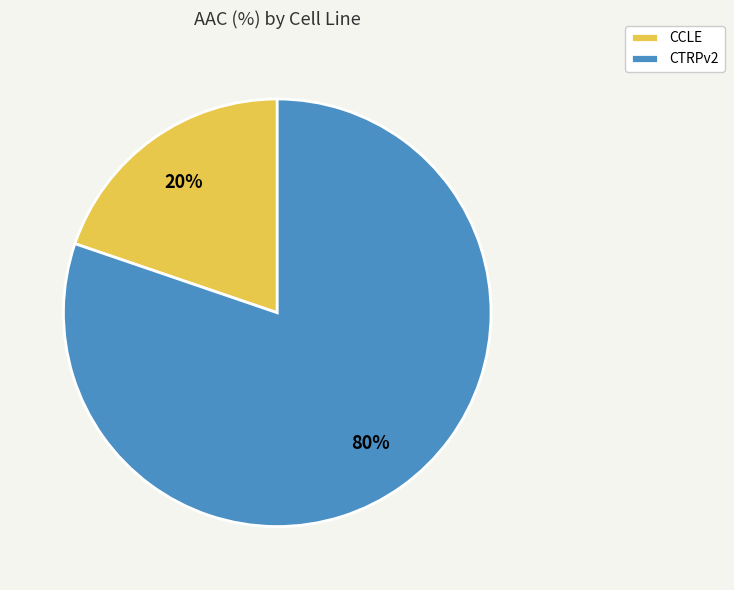

Which has a higher value, CCLE or CTRPv2?

CTRPv2